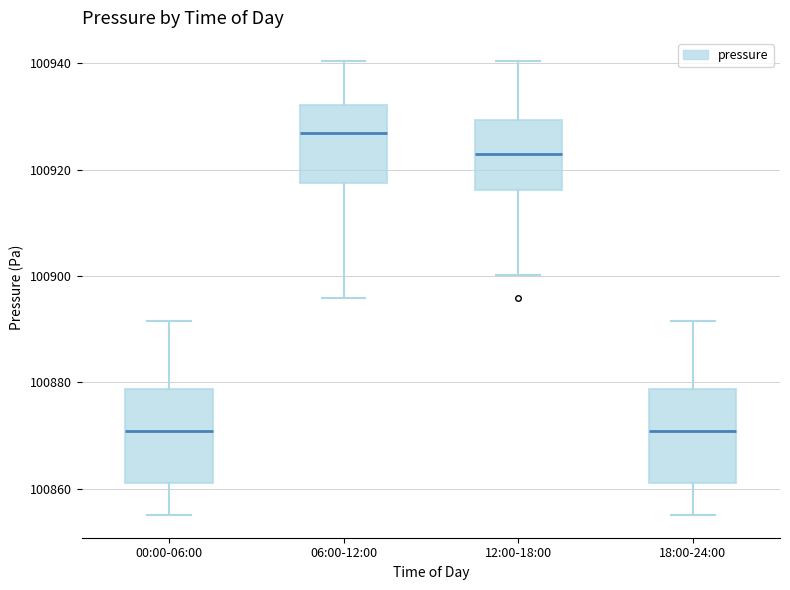

Where is the lower edge of the box for 12:00-18:00 on the y-axis? The values are not printed on the chart, so give them approximately, as read against the axis.

100916